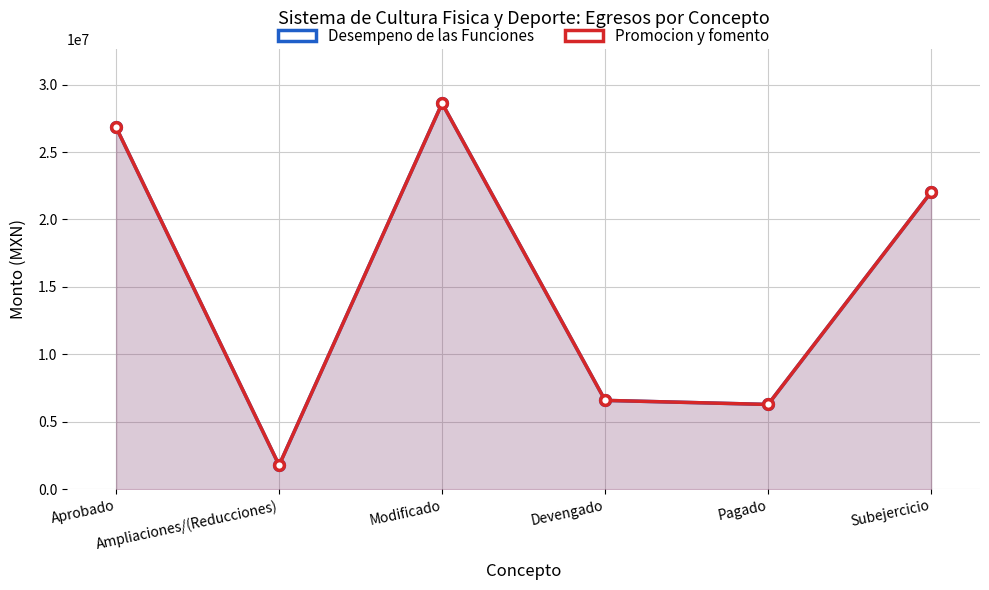

How many lines are shown in the chart?

2